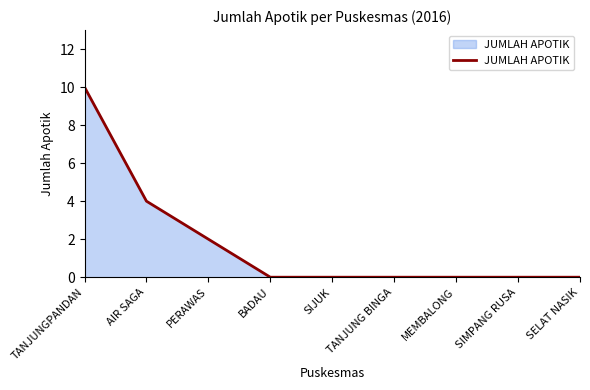

True or false: the data shows 0 at MEMBALONG.

True